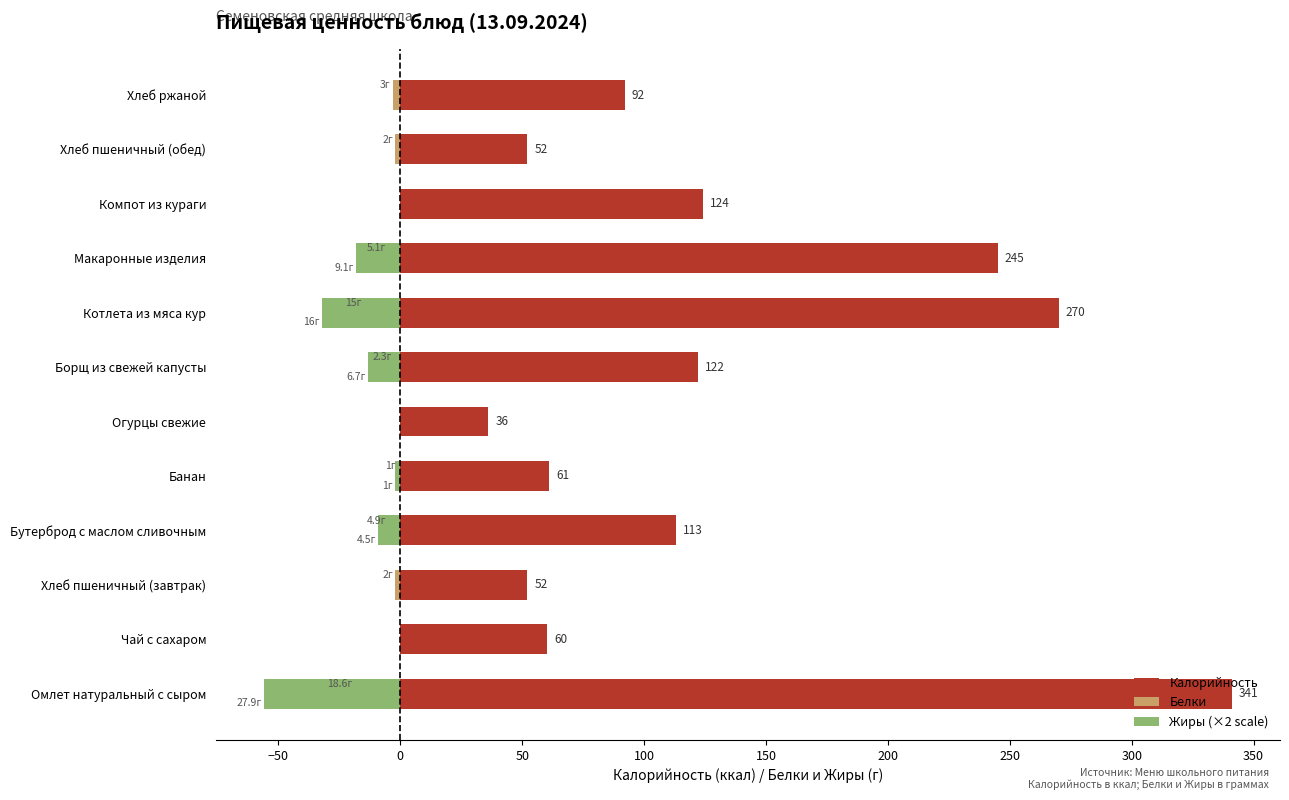

What is the average value of the Калорийность series?

130.7